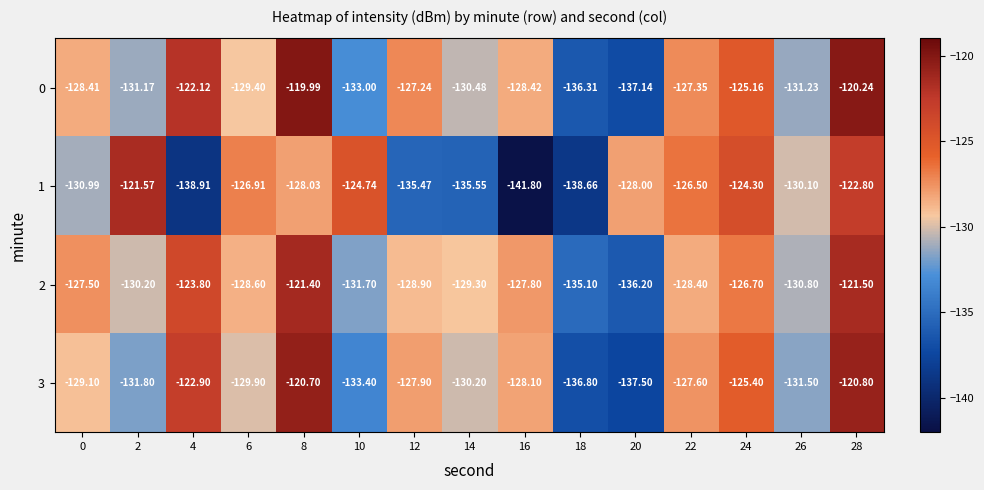

Is the value of 1 at 24 greater than the value of 3 at 2?

Yes